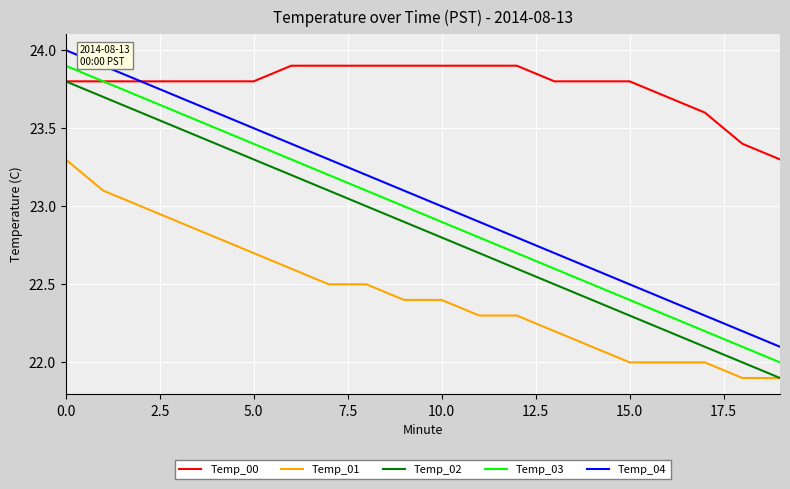

What is the smallest value displayed?

21.9